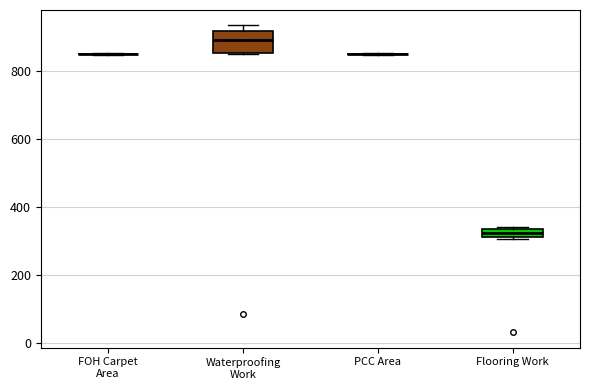

Comparing the boxes themselves (not the whiskers), which one is the tallest?

Waterproofing Work